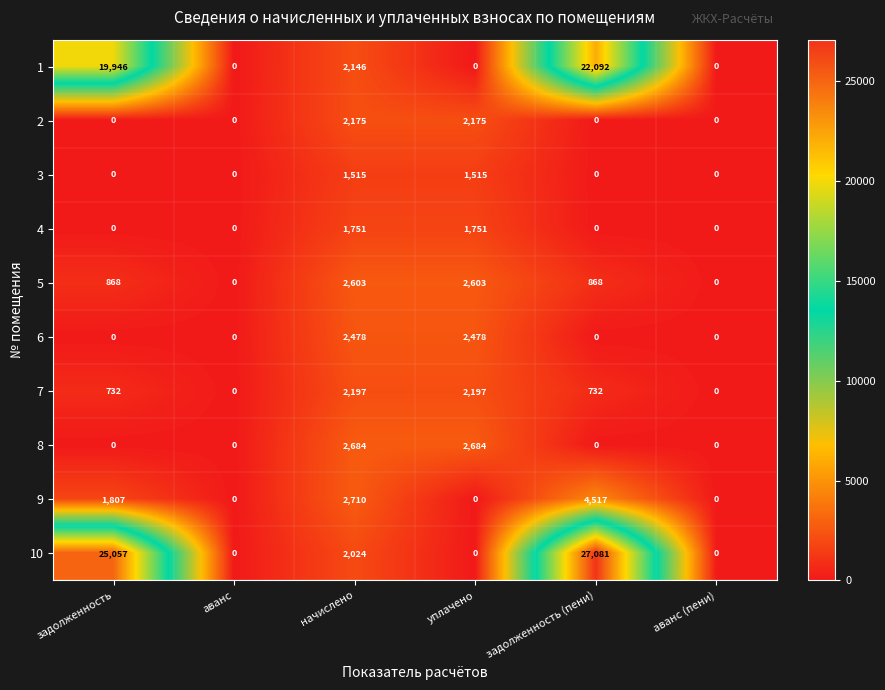

At how many categories does at least one series exceed 9769?

2